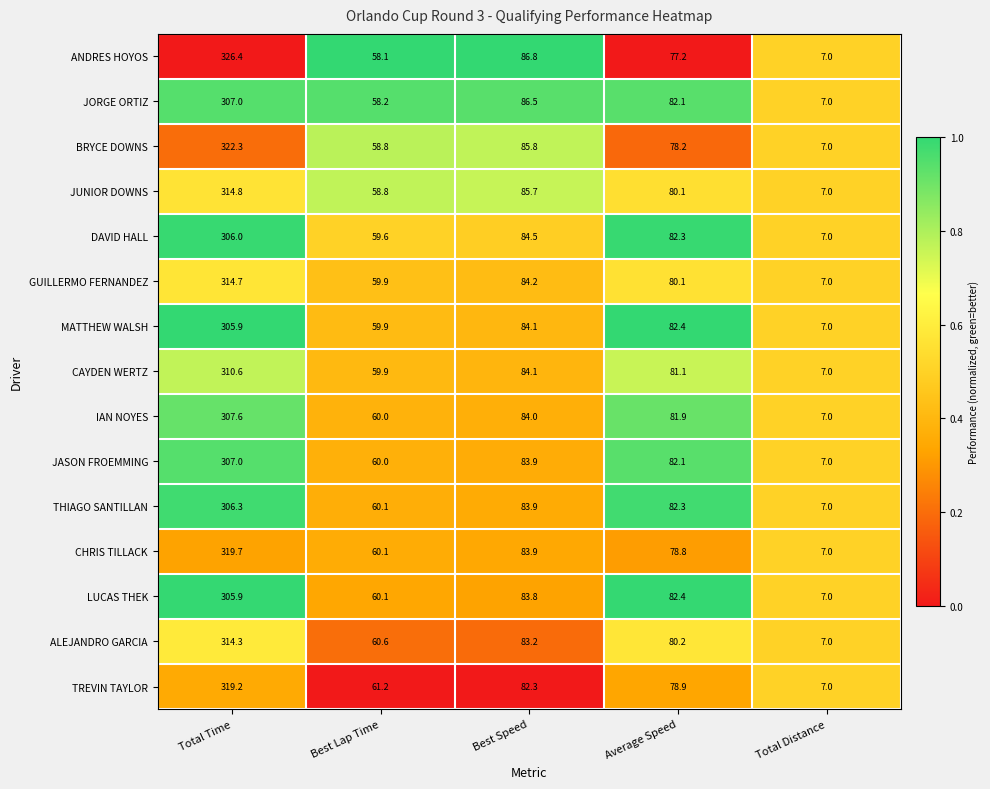

At which category is the sum across all series the highest?

Total Time